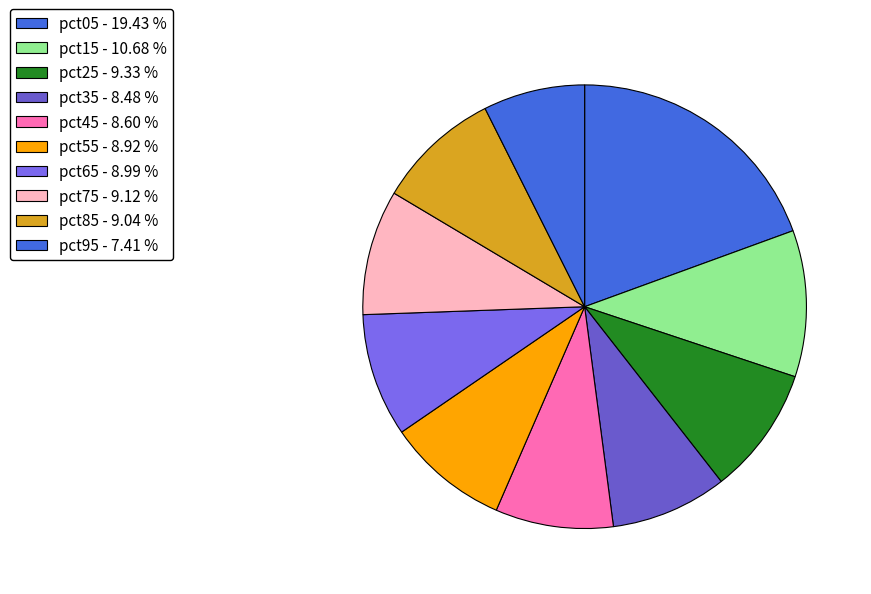

Which category has the biggest portion of the pie?

pct05